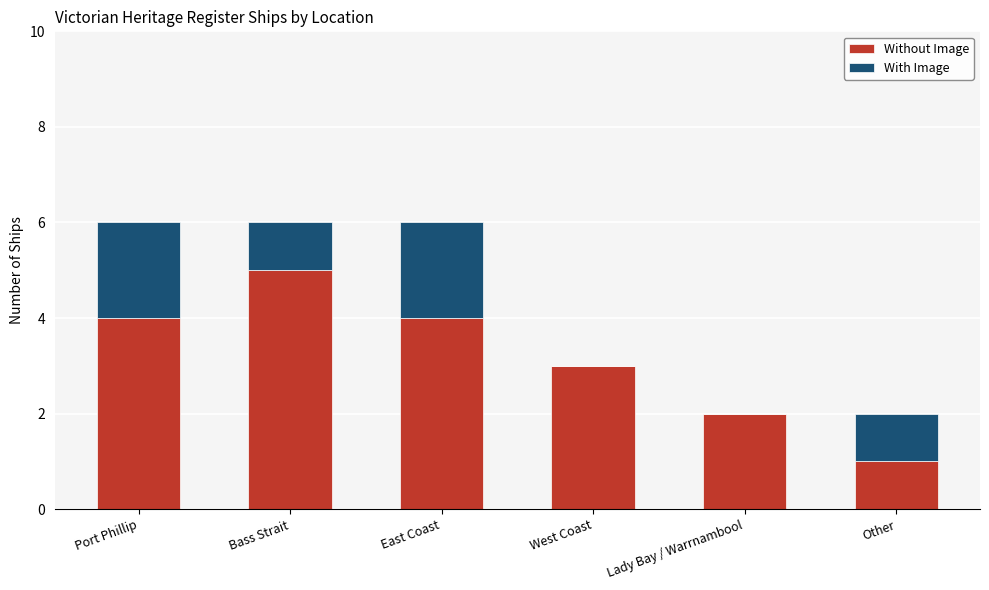

Are the bars grouped side by side (vs. stacked)?

No